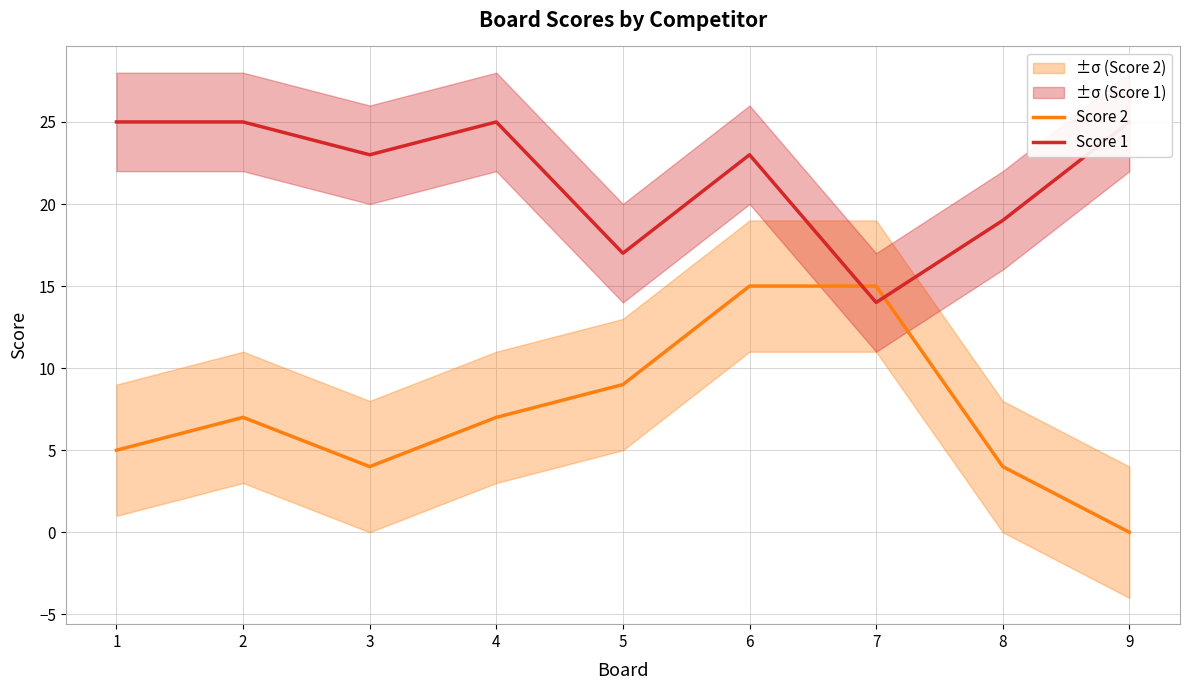

Which category has the lowest value across all series?

9